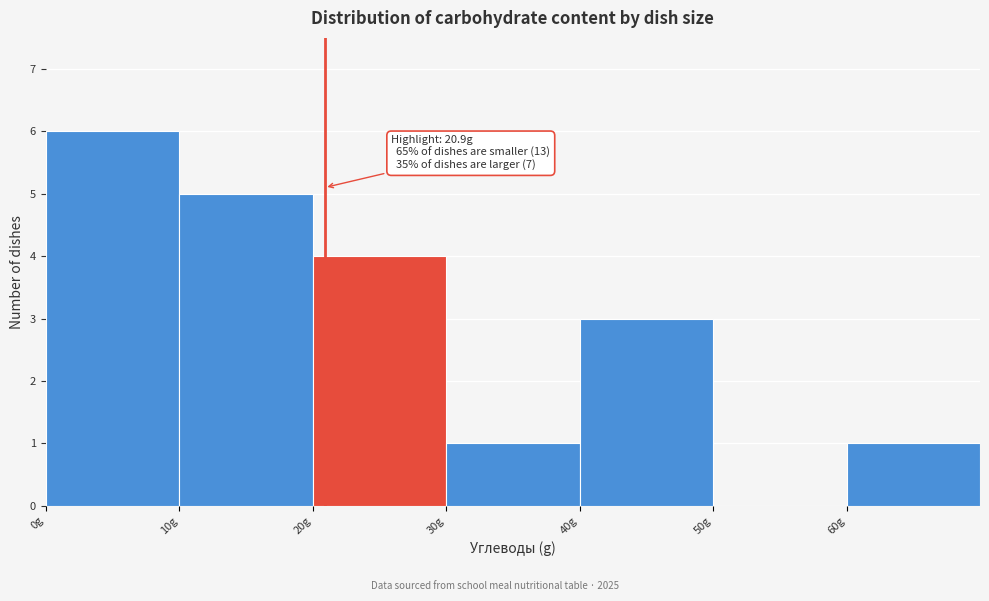

Over which range of the x-axis is the bar tallest?

0 to 10